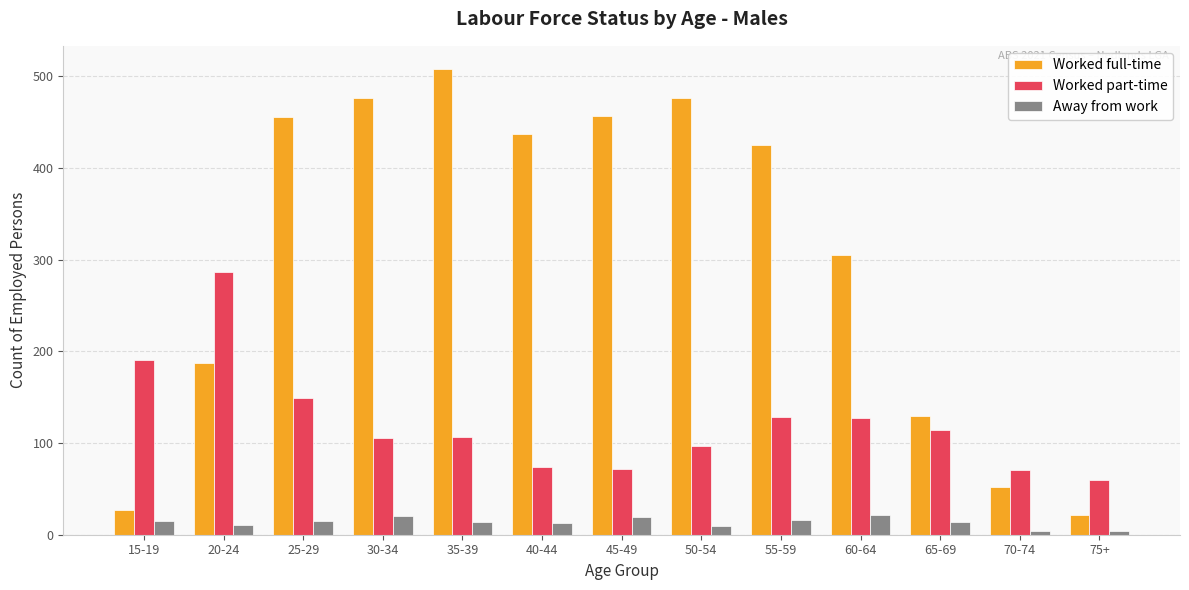

Which series has the widest spread of values?

Worked full-time